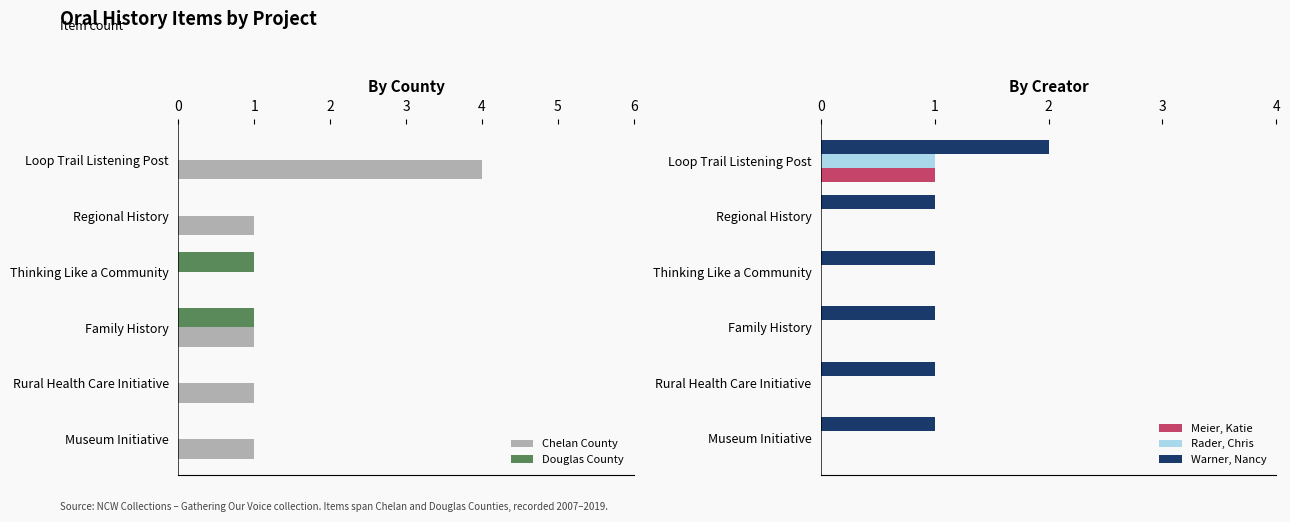

At which label does Meier, Katie reach its peak?

Loop Trail Listening Post